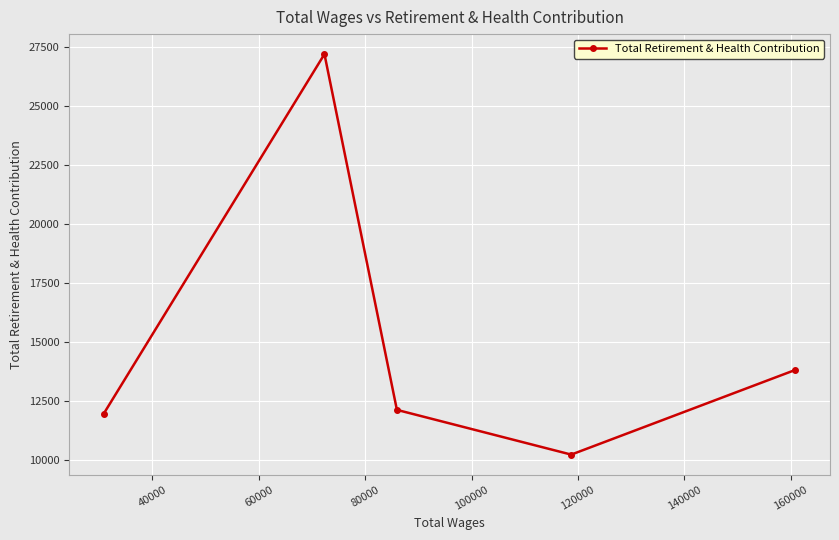

What is the average value?

15078